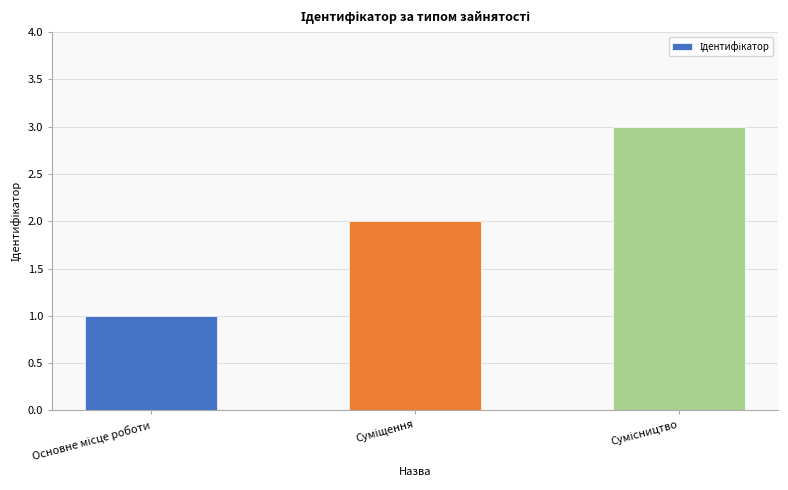

What is the maximum value shown in the chart?

3